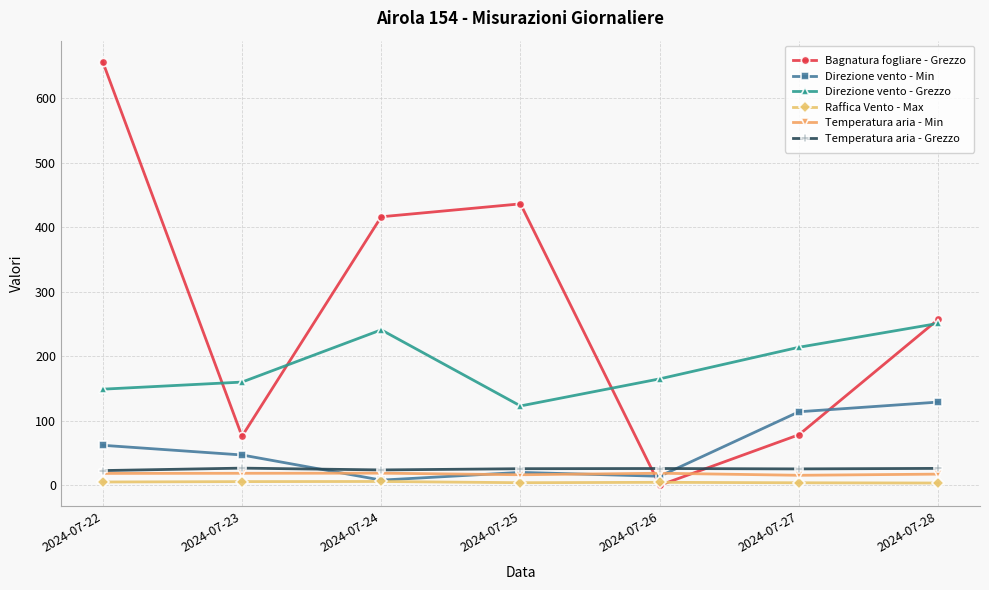

List the series in order of their peak value, highest first.

Bagnatura fogliare - Grezzo, Direzione vento - Grezzo, Direzione vento - Min, Temperatura aria - Grezzo, Temperatura aria - Min, Raffica Vento - Max